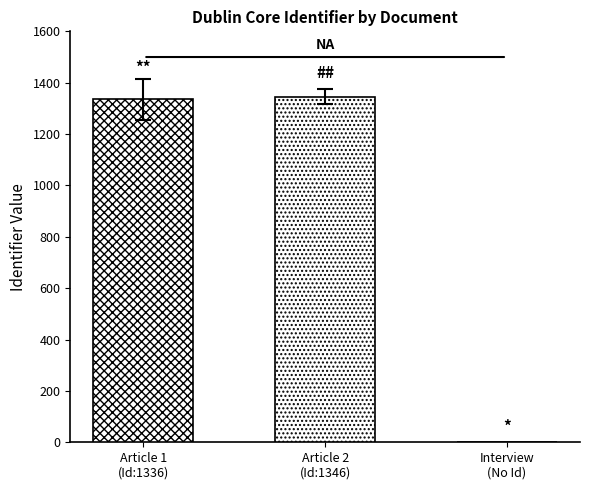

Does the chart contain any negative values?

No